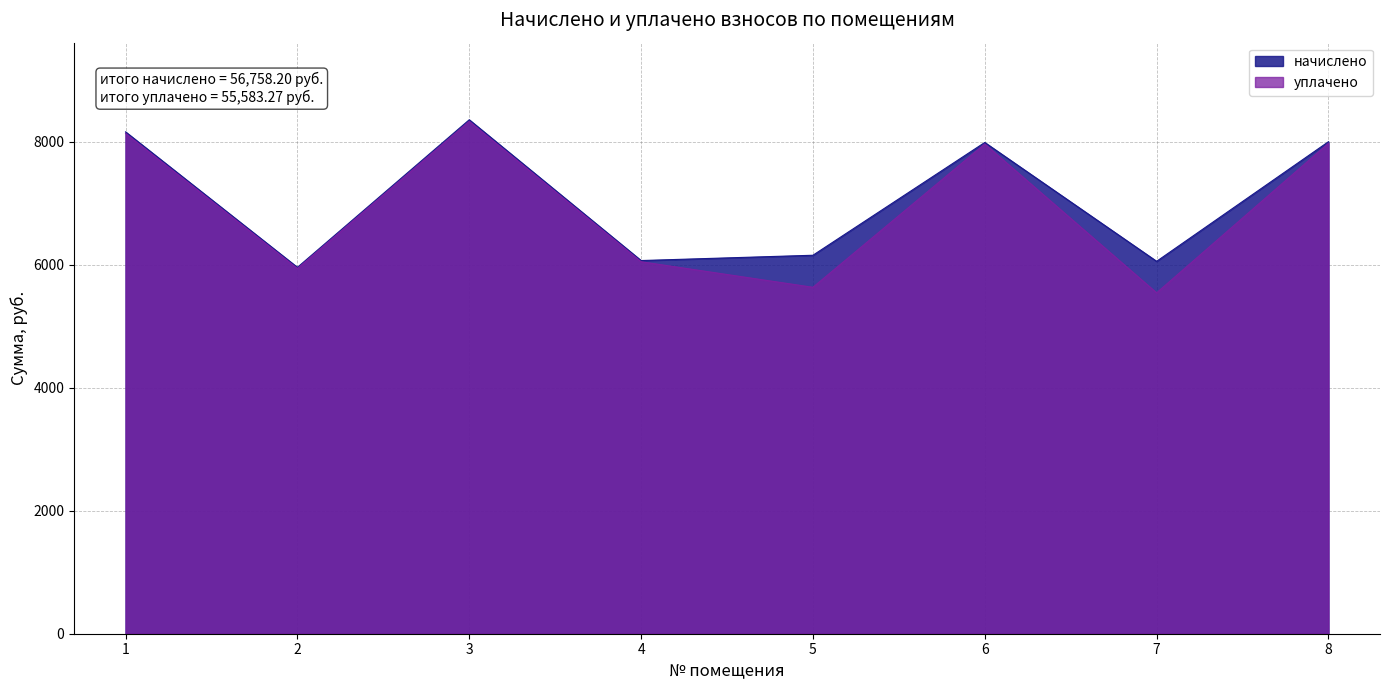

Read the начислено value at 5.

6156.0